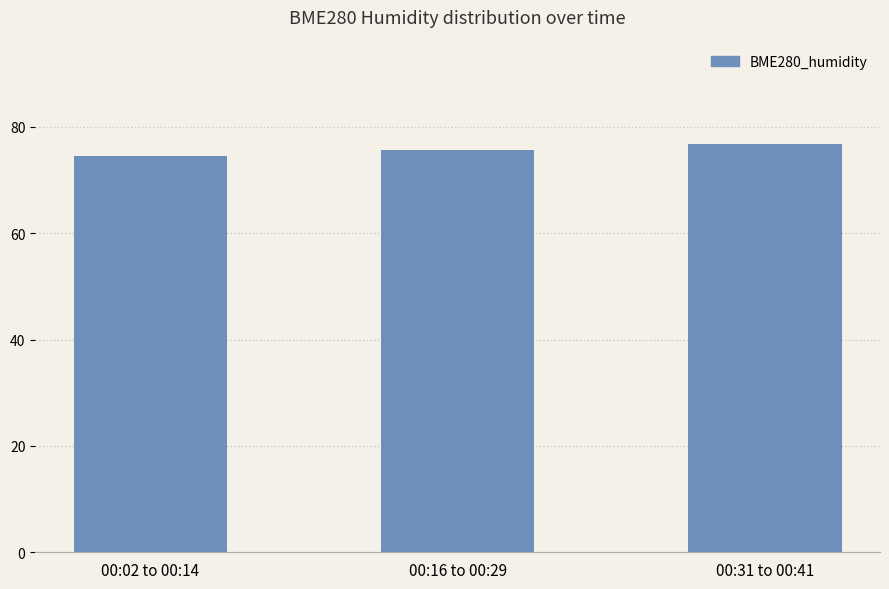

Which has a higher value, 00:31 to 00:41 or 00:16 to 00:29?

00:31 to 00:41